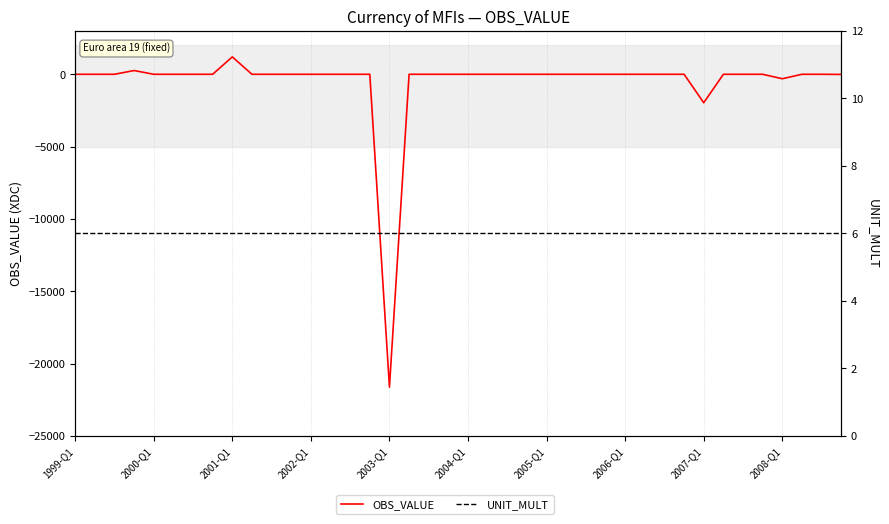

In OBS_VALUE, how many points are lower than both neighbors (excluding endpoints)?

4